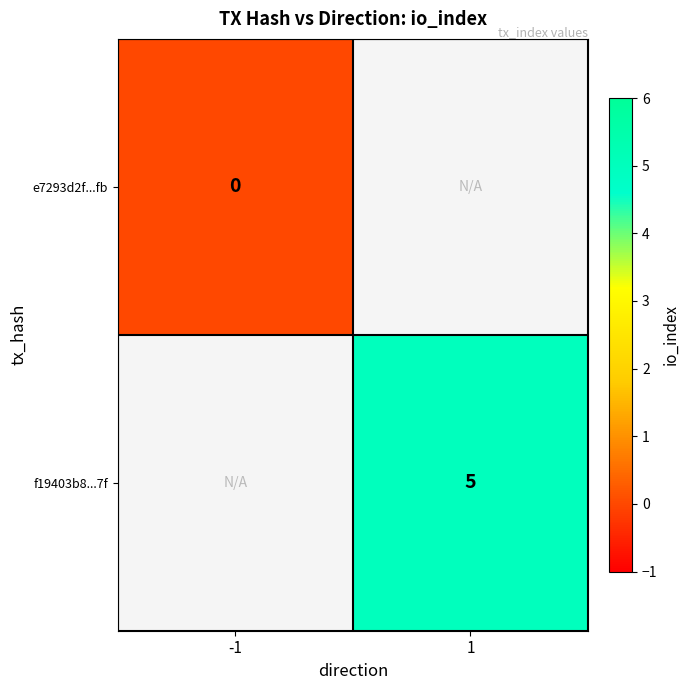

What is the greatest value displayed?

5.0